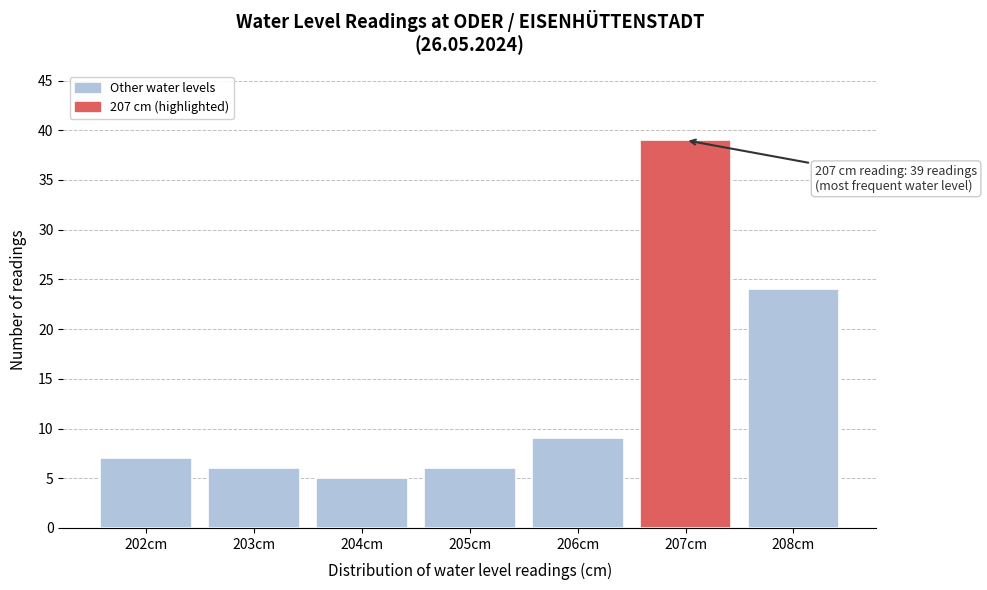

Reading left to right, list all the values displayed in this chart.

202cm=7	203cm=6	204cm=5	205cm=6	206cm=9	207cm=39	208cm=24